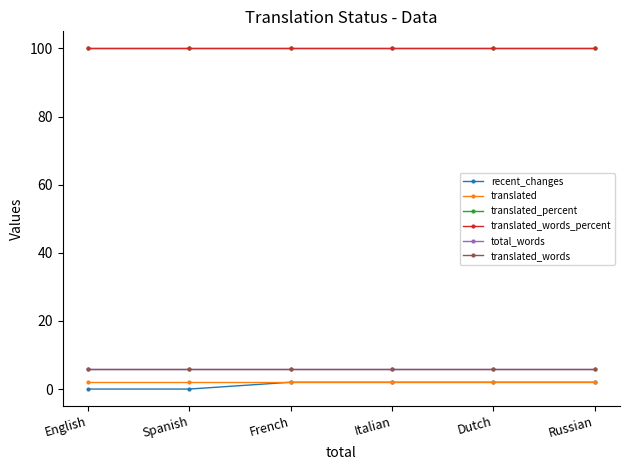

At how many categories does at least one series exceed 53?

6